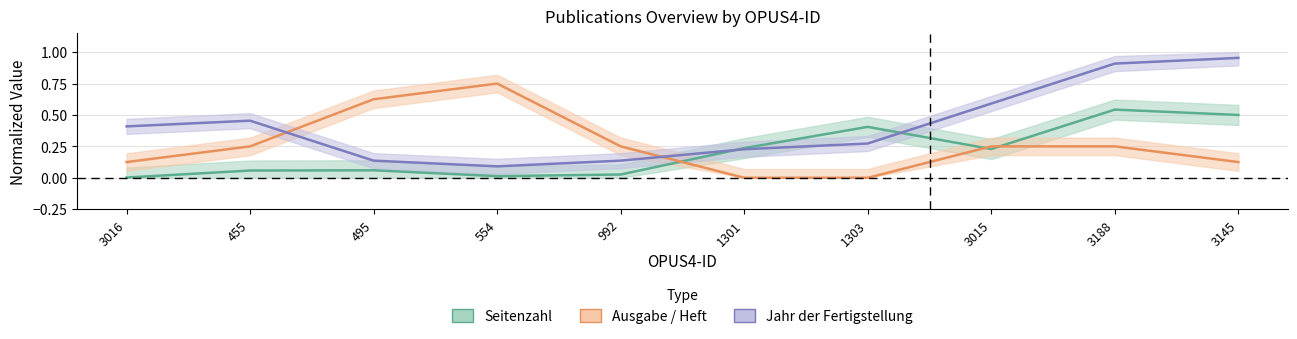

True or false: Ausgabe / Heft (Normalized) and Seitenzahl (Normalized) cross at least once.

True